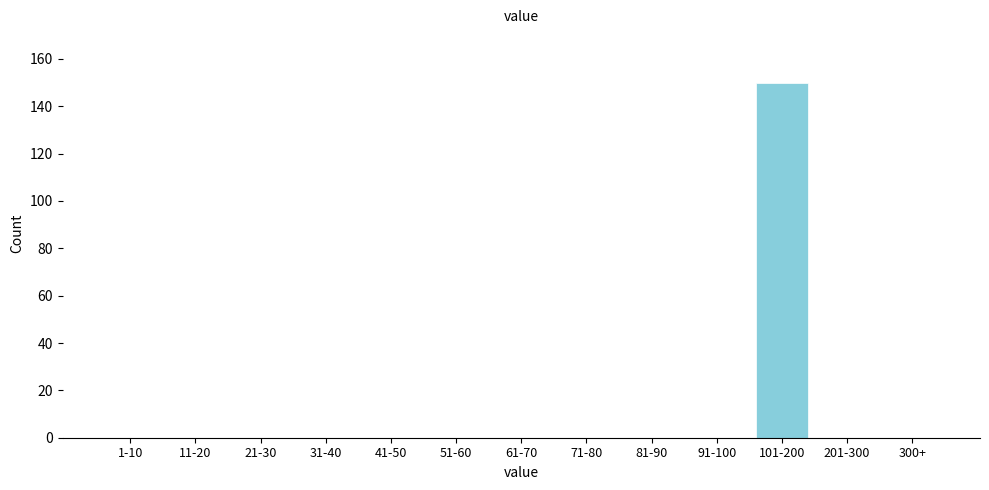

Reading right to left, transcribe all the data shown in this chart.

300+=0	201-300=0	101-200=150	91-100=0	81-90=0	71-80=0	61-70=0	51-60=0	41-50=0	31-40=0	21-30=0	11-20=0	1-10=0